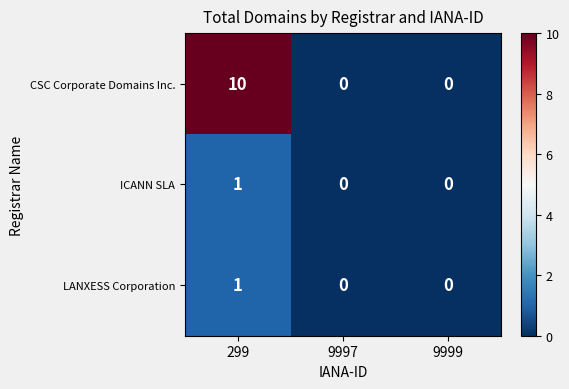

What is the greatest value displayed?

10